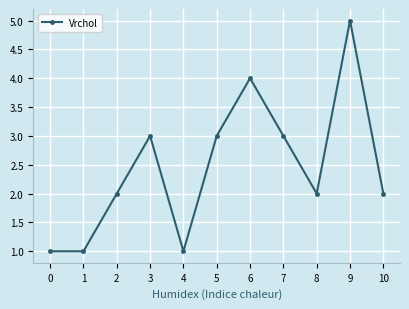

Reading left to right, extract all data points from this chart.

1	1	2	3	1	3	4	3	2	5	2